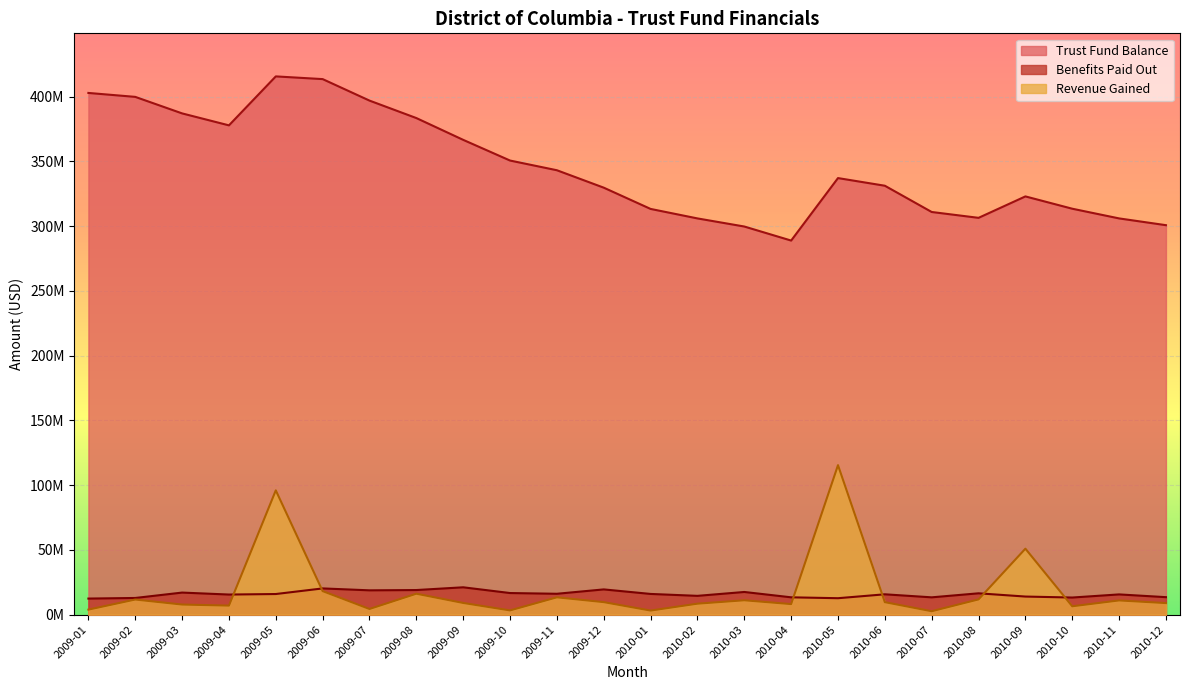

At which label does Trust Fund Balance reach its peak?

2009-05